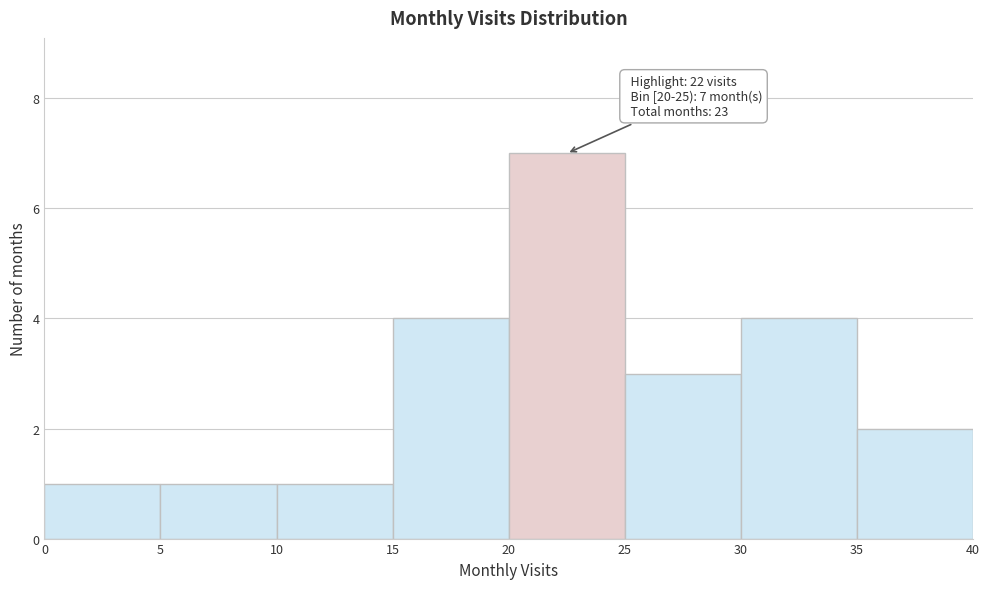

Which range on the x-axis has the tallest bar?

20 to 25